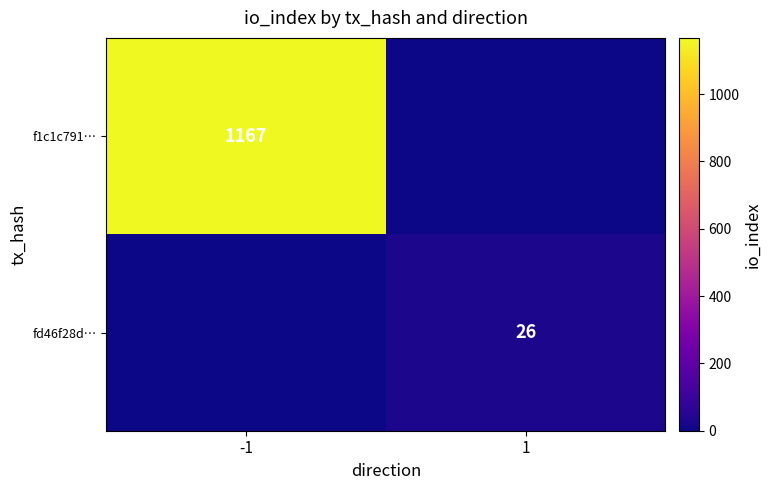

True or false: fd46f28d… has a value of 26 at 1.

True